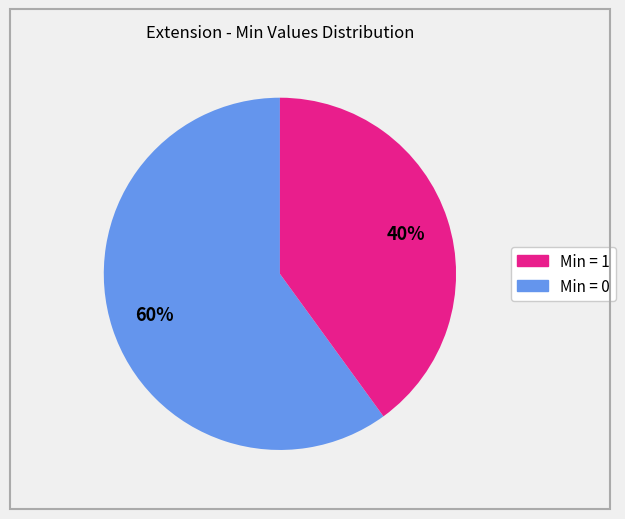

Is there a majority slice in this chart?

Yes